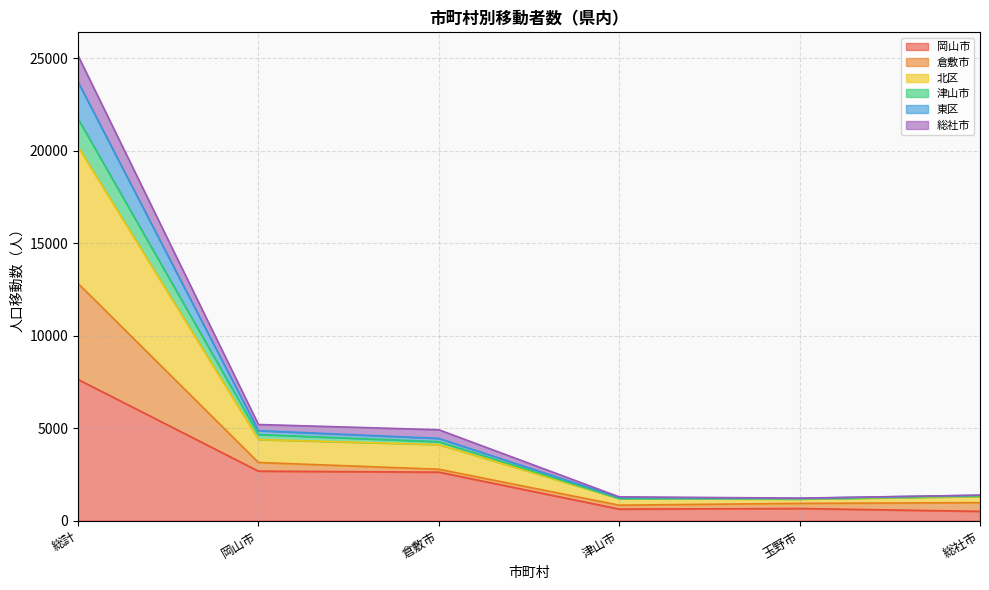

Where does the 倉敷市 series first go above 4452?

総計